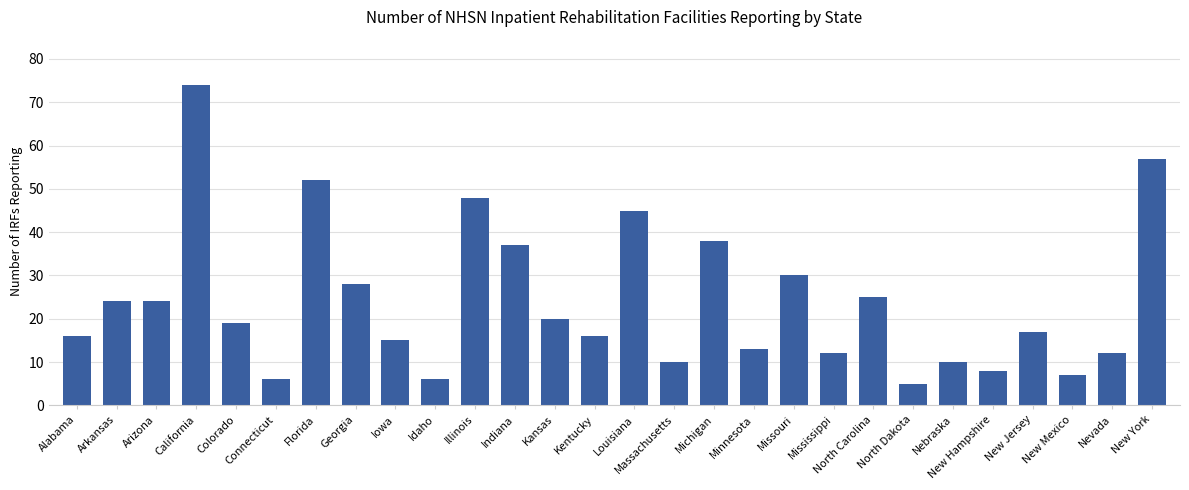

Reading left to right, transcribe all the data shown in this chart.

Alabama=16	Arkansas=24	Arizona=24	California=74	Colorado=19	Connecticut=6	Florida=52	Georgia=28	Iowa=15	Idaho=6	Illinois=48	Indiana=37	Kansas=20	Kentucky=16	Louisiana=45	Massachusetts=10	Michigan=38	Minnesota=13	Missouri=30	Mississippi=12	North Carolina=25	North Dakota=5	Nebraska=10	New Hampshire=8	New Jersey=17	New Mexico=7	Nevada=12	New York=57